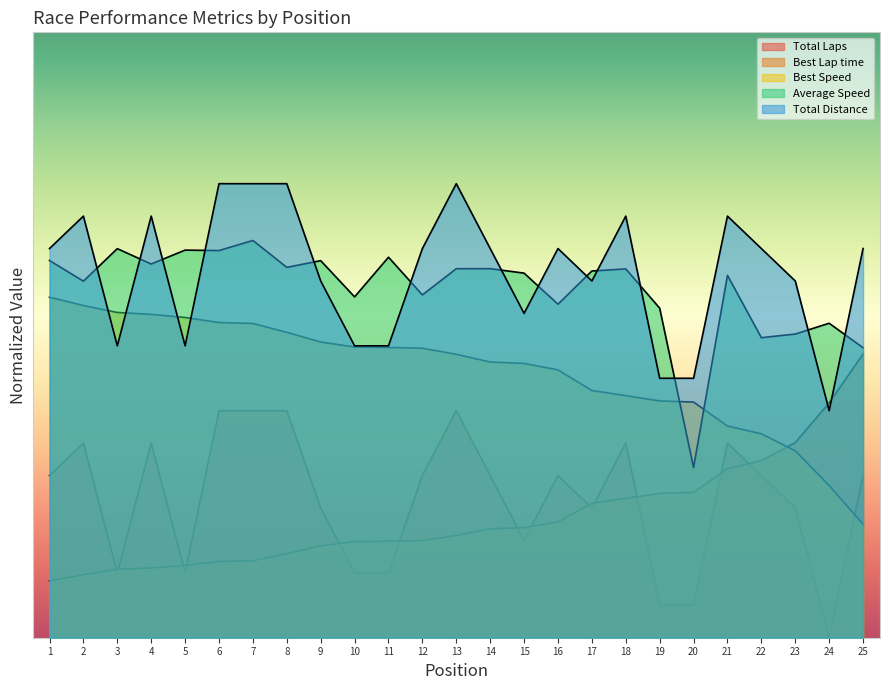

Is it true that Total Laps equals 111.4 at 4?

True